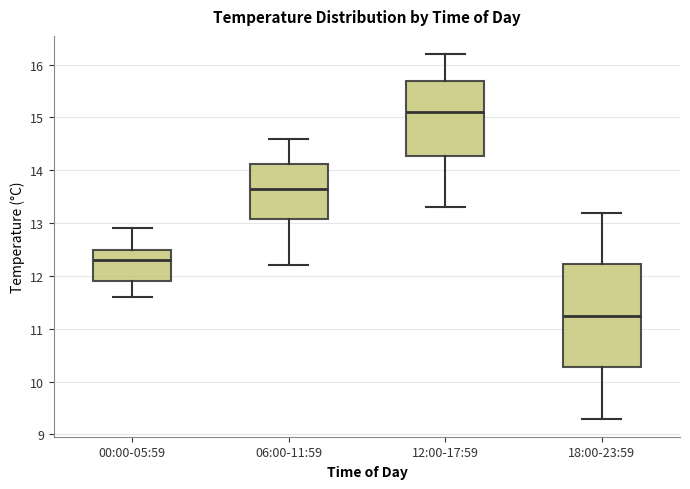

Which box has the highest median line?

12:00-17:59